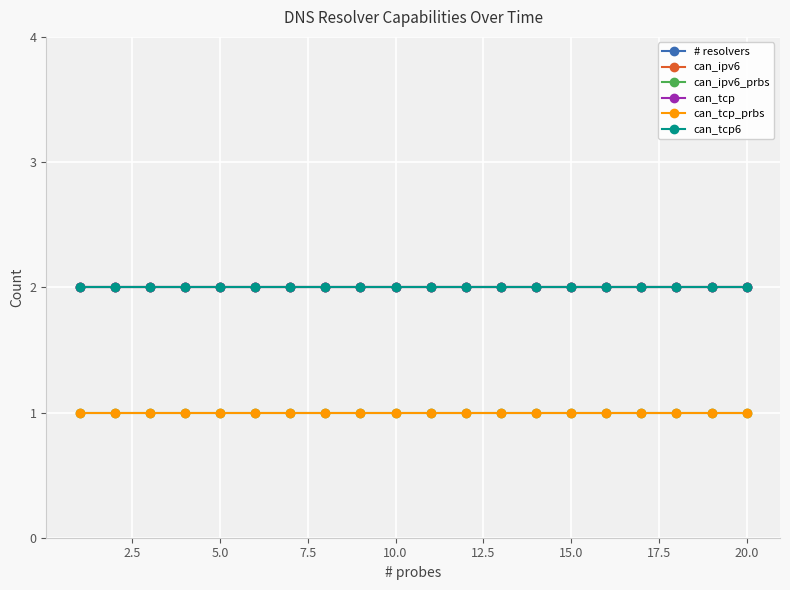

What is the greatest value displayed?

2